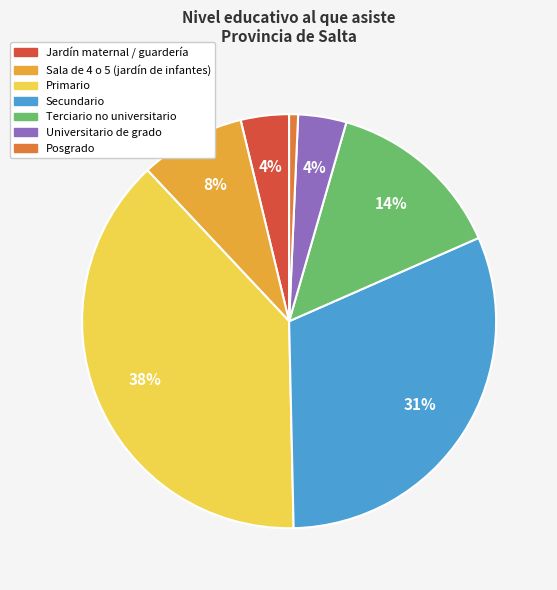

Is there any slice that represents more than half of the pie?

No